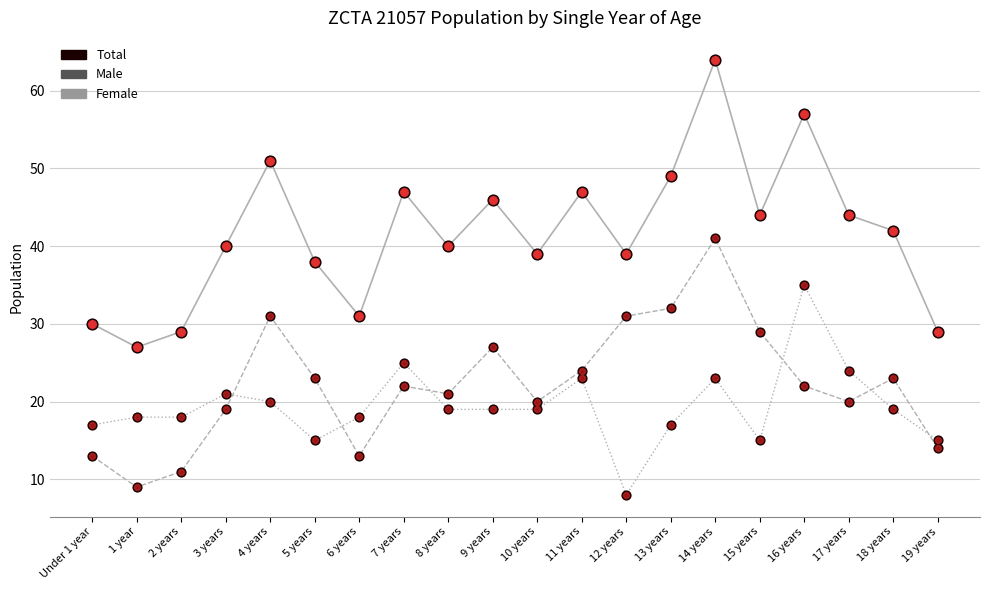

At how many categories does at least one series exceed 12?

20